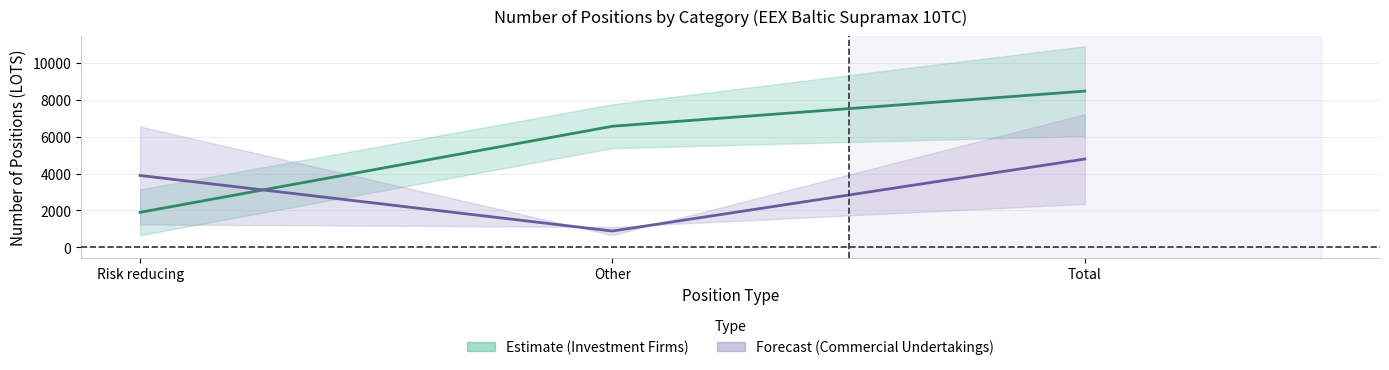

Count the number of data series in this chart.

2